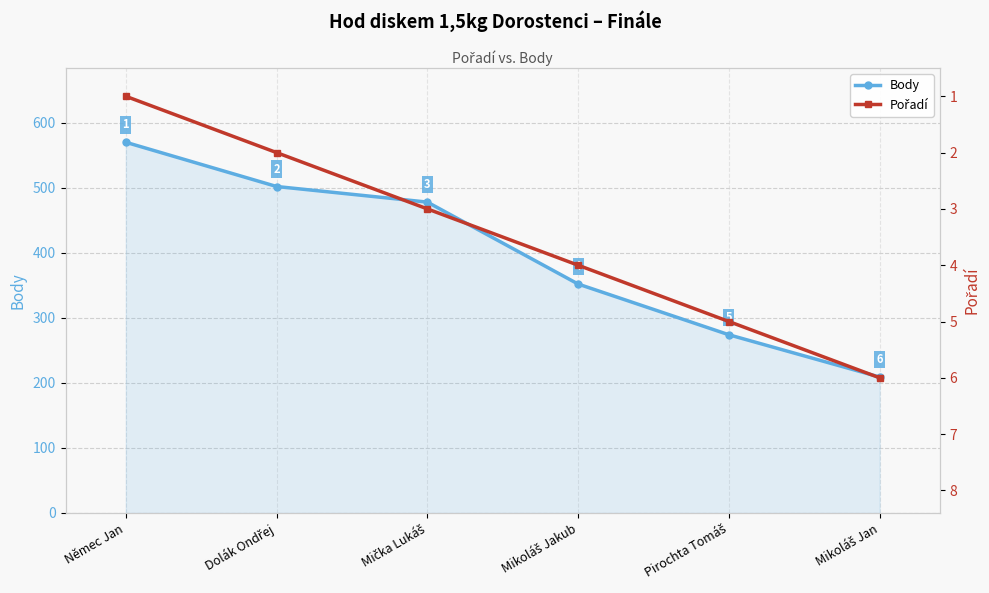

Between Mička Lukáš and Pirochta Tomáš, which is larger?

Mička Lukáš